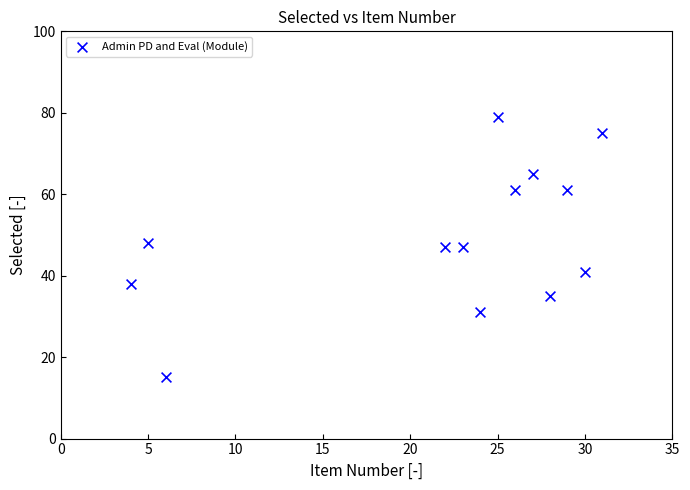

What is the range of X values (max minus min)?

27